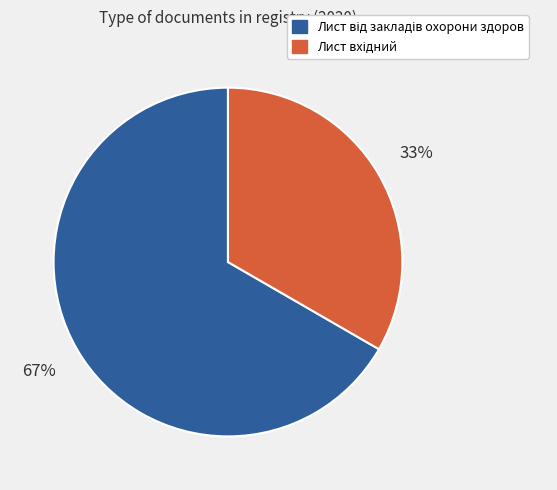

Does any single category account for the majority?

Yes